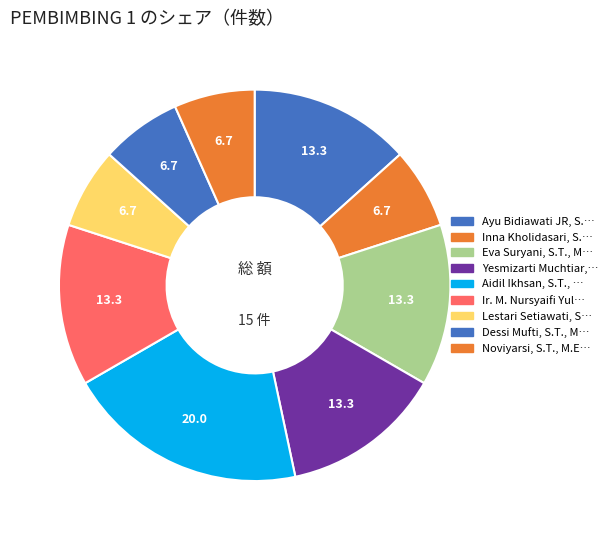

Is there any slice that represents more than half of the pie?

No